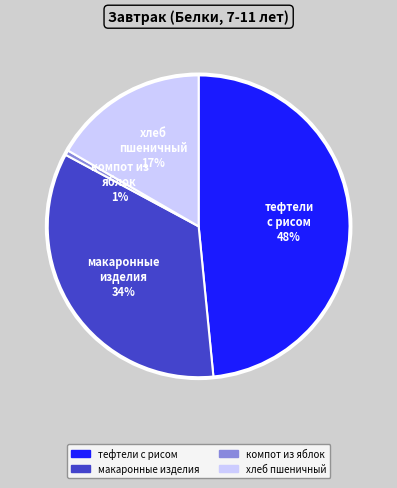

To the nearest percent, what is the average slice percentage?

25%